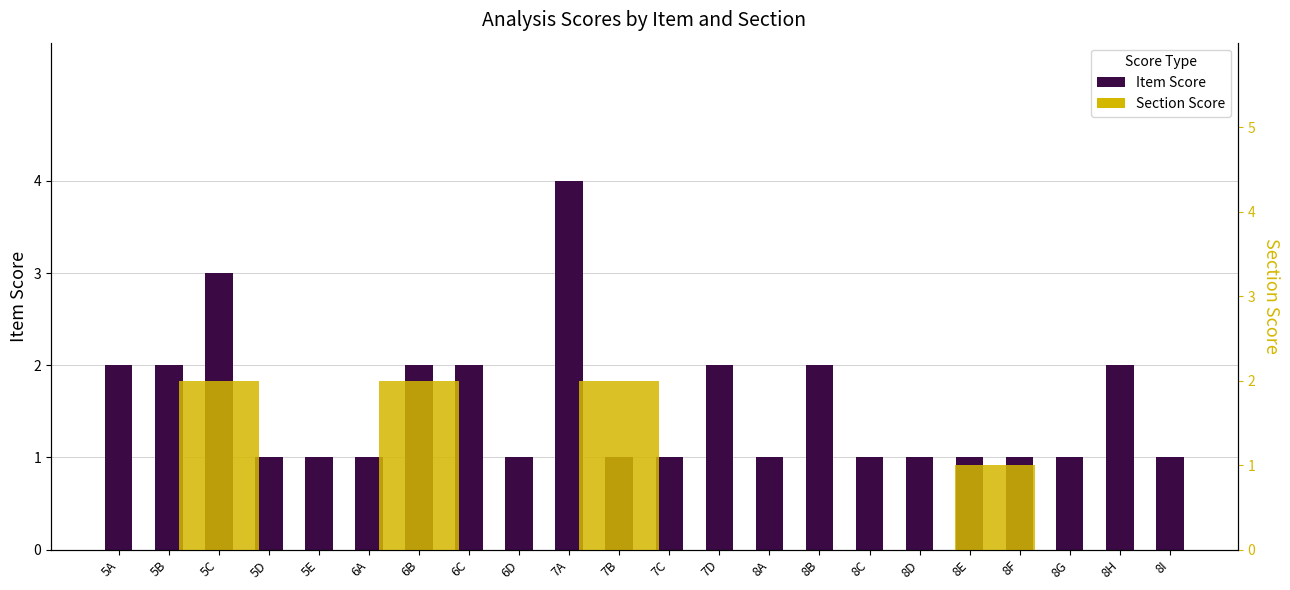

The value at 8H is 2. True or false?

True